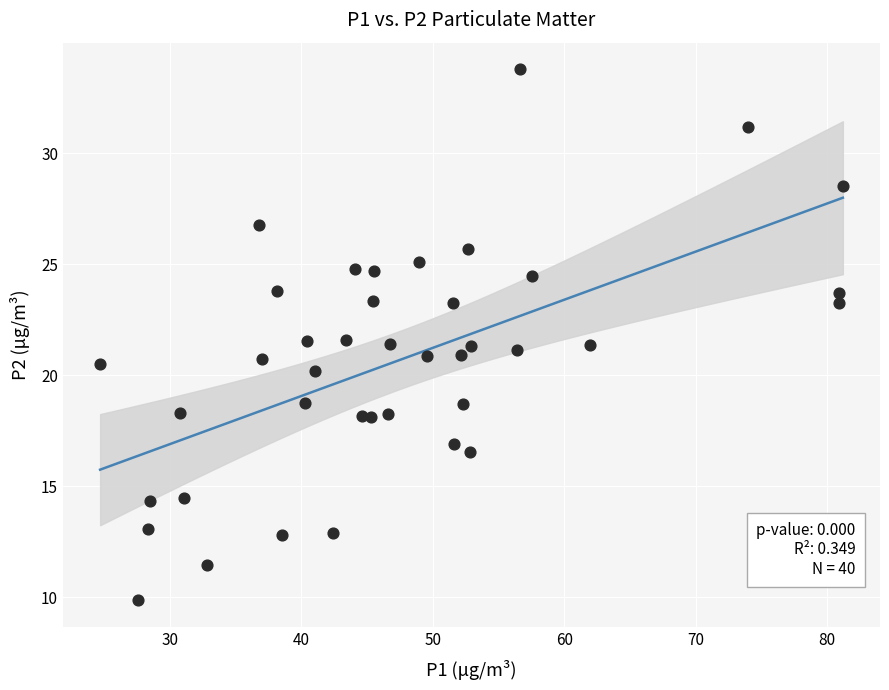

What is the range of Y values (max minus min)?

23.9